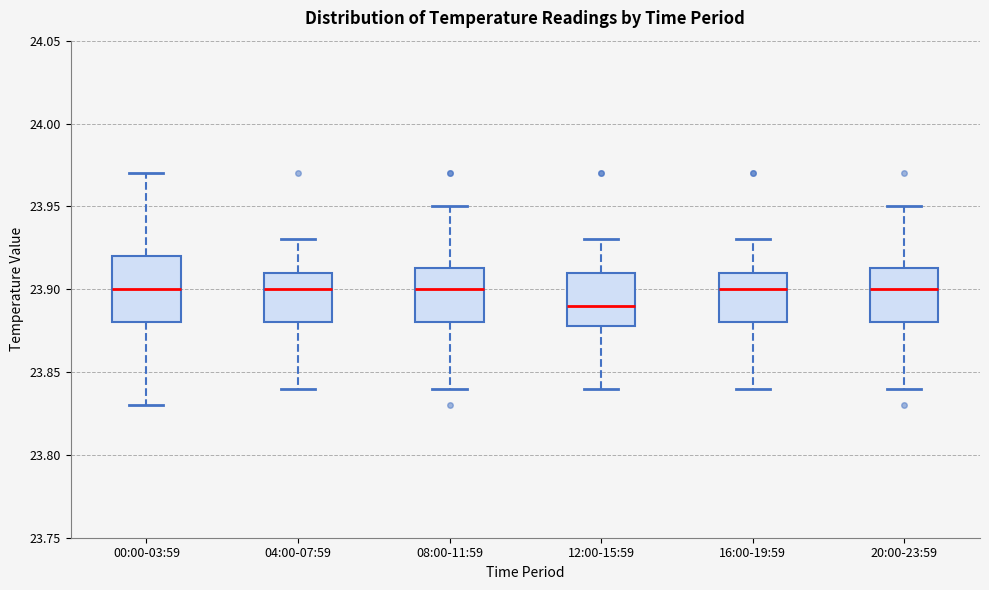

Reading left to right, transcribe this box plot: for each box, give where its median line is, the range the box spans, and where its two whiskers end, as read against the y-axis. The values are not printed on the chart, so give them approximately, as read against the axis.

00:00-03:59: median 23.900, box 23.880 to 23.920, whiskers 23.830 to 23.970
04:00-07:59: median 23.900, box 23.880 to 23.910, whiskers 23.840 to 23.930
08:00-11:59: median 23.900, box 23.880 to 23.915, whiskers 23.840 to 23.950
12:00-15:59: median 23.890, box 23.880 to 23.910, whiskers 23.840 to 23.930
16:00-19:59: median 23.900, box 23.880 to 23.910, whiskers 23.840 to 23.930
20:00-23:59: median 23.900, box 23.880 to 23.915, whiskers 23.840 to 23.950